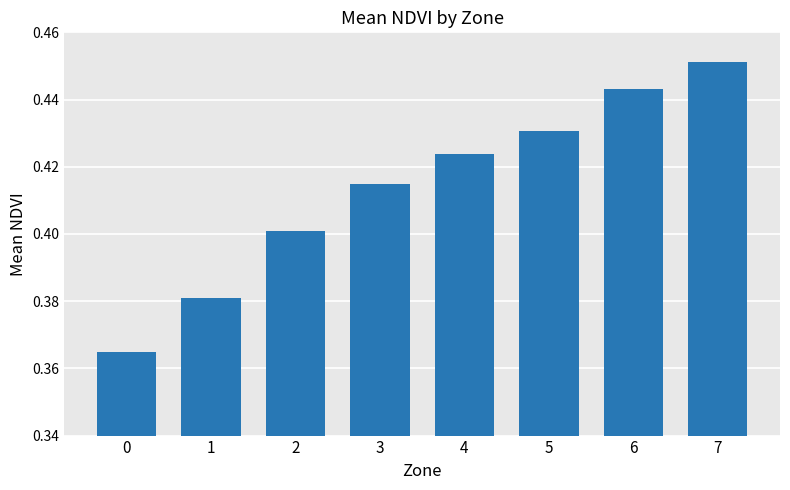

What is the sum of the values at 1 and 4?

0.8